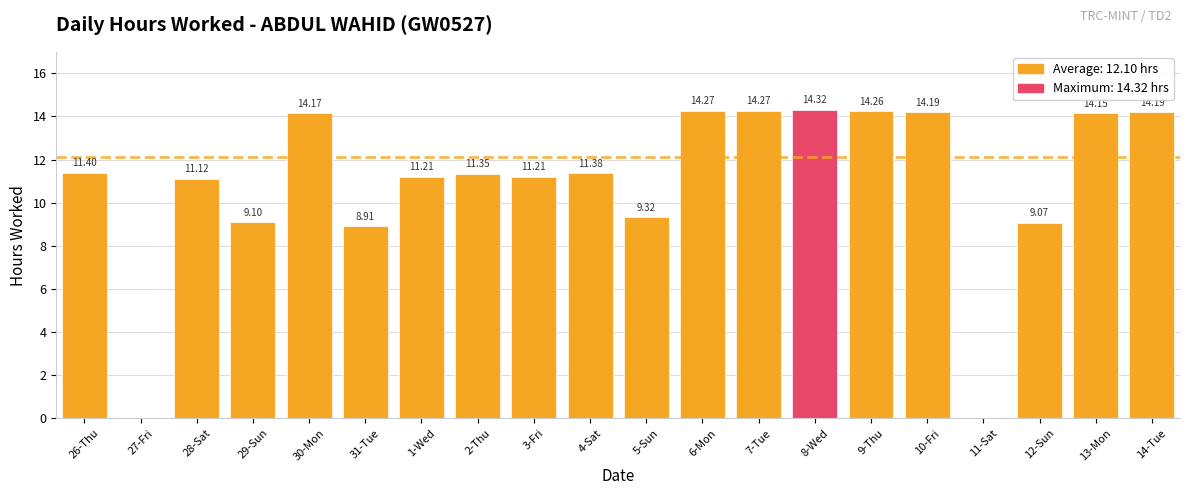

What is the sum of all values?

217.9